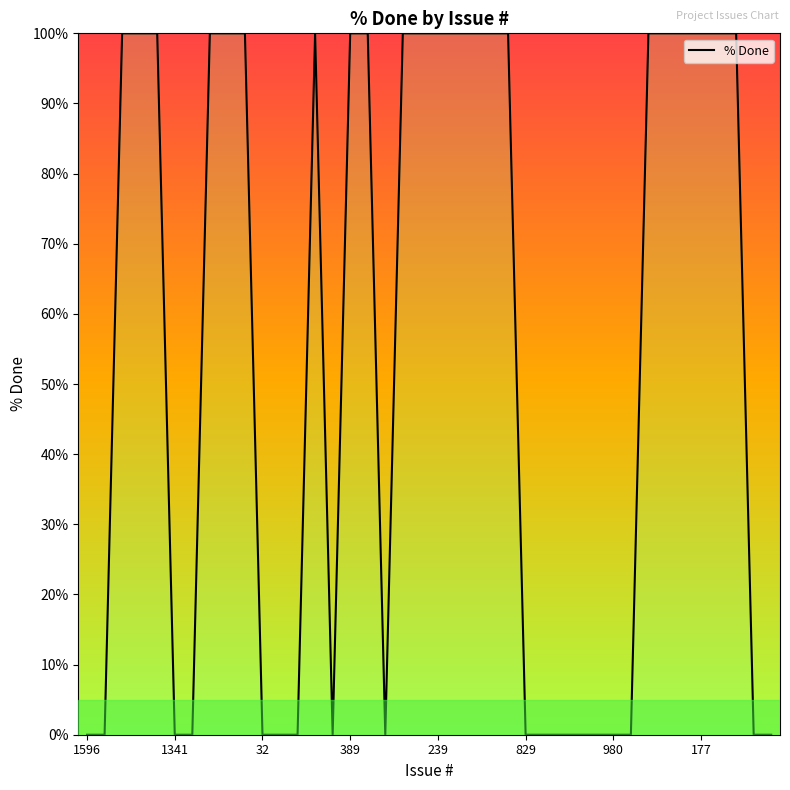

What is the difference between the maximum and minimum values?

100